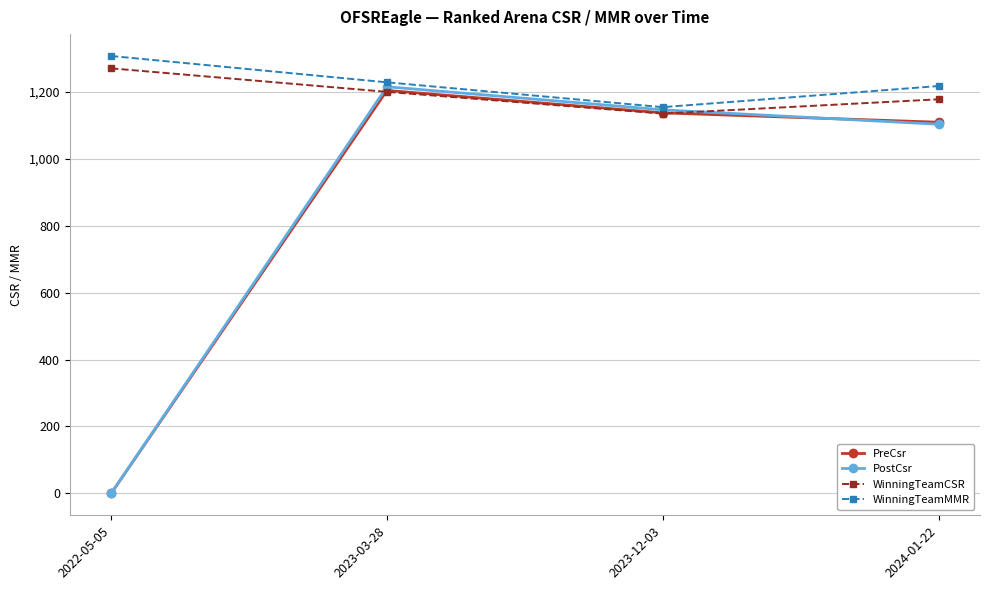

How many data points in PreCsr are less than 1137?

2